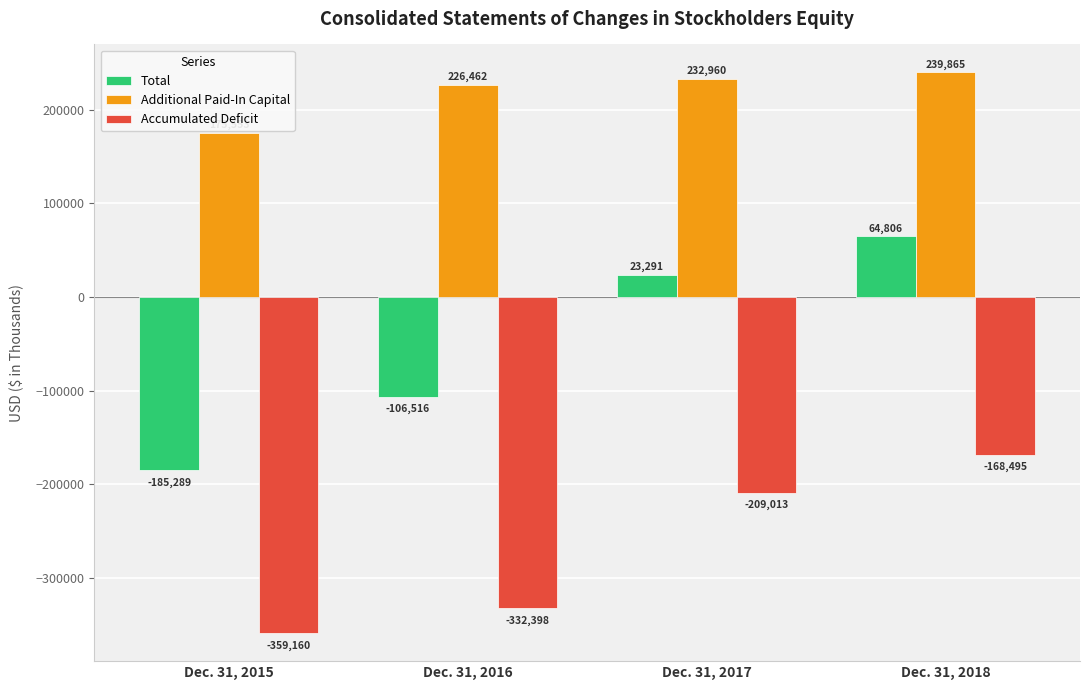

Which label corresponds to the largest value in the chart?

Dec. 31, 2018